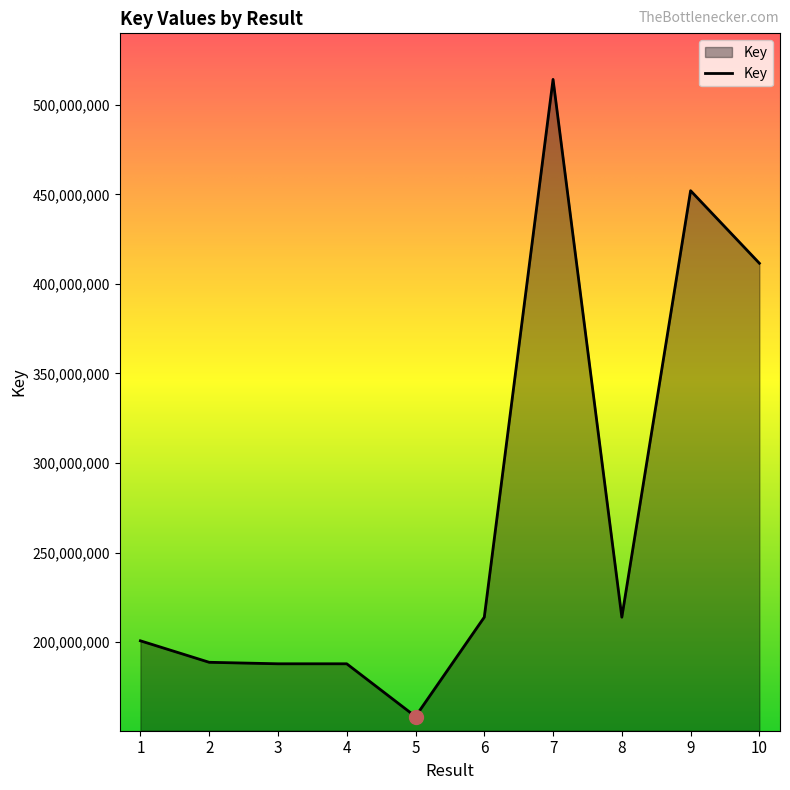

What is the greatest value displayed?

514146069